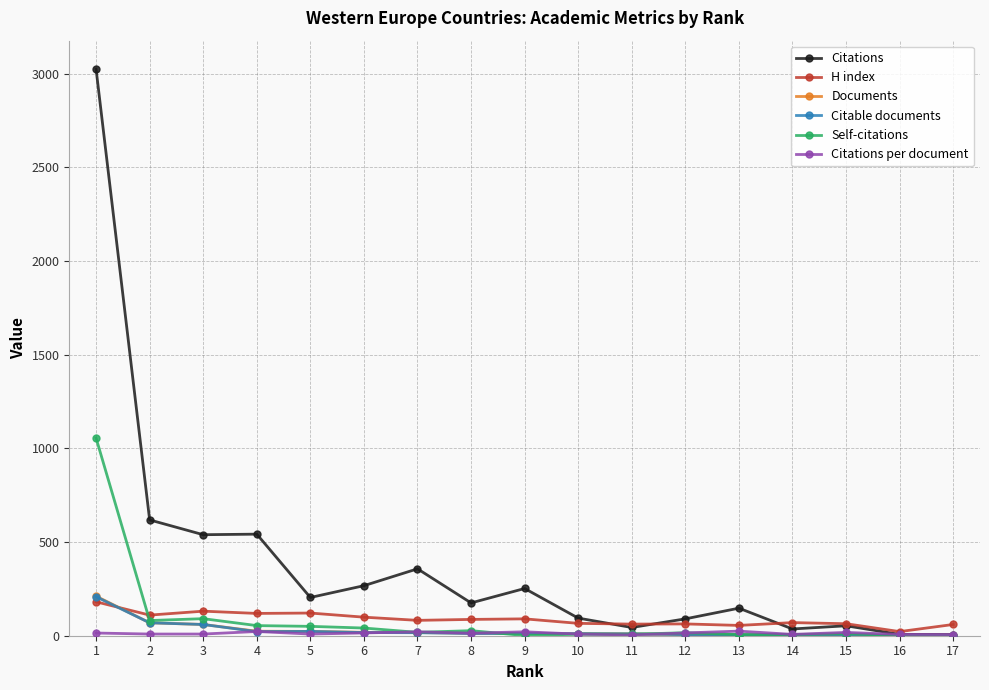

The value of Citations at 7 is 220.6. True or false?

False